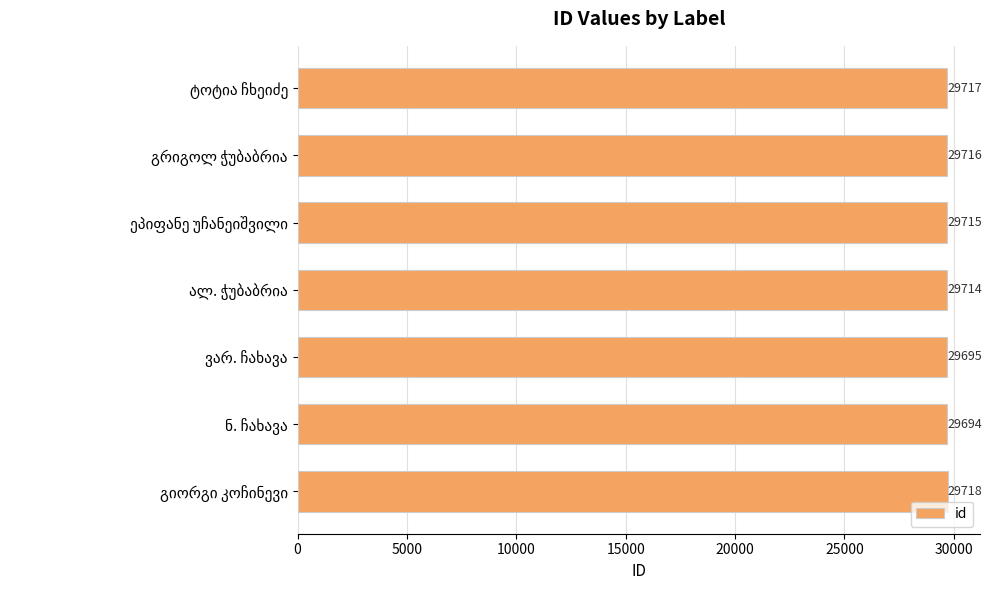

What is the greatest value displayed?

29718